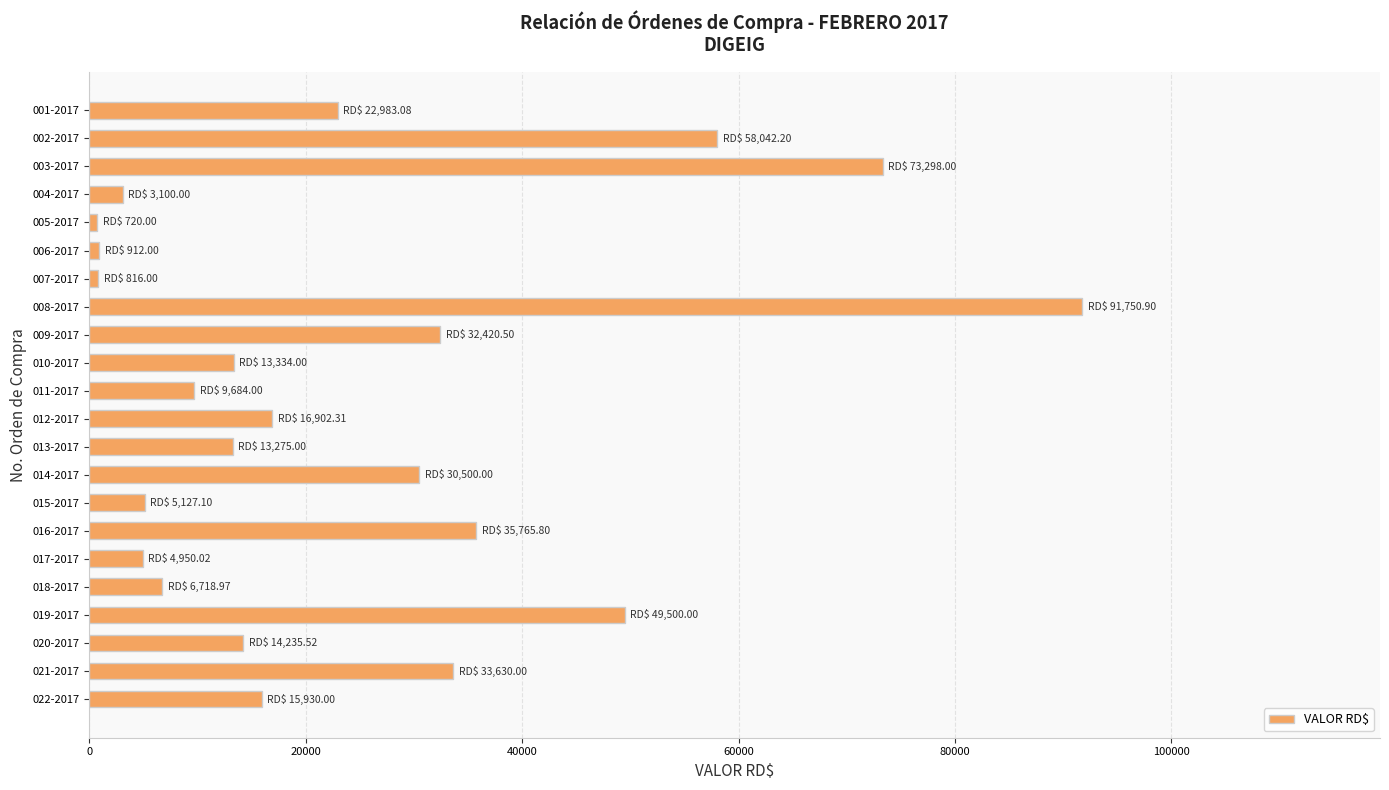

What is the average value?

24254.3